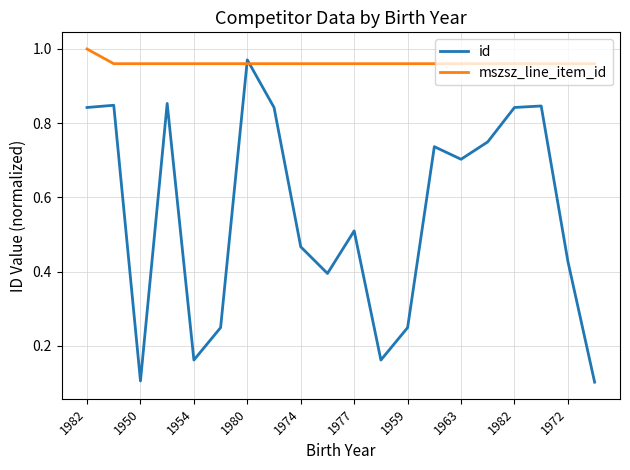

List the series in order of their overall mean, lowest first.

id, mszsz_line_item_id